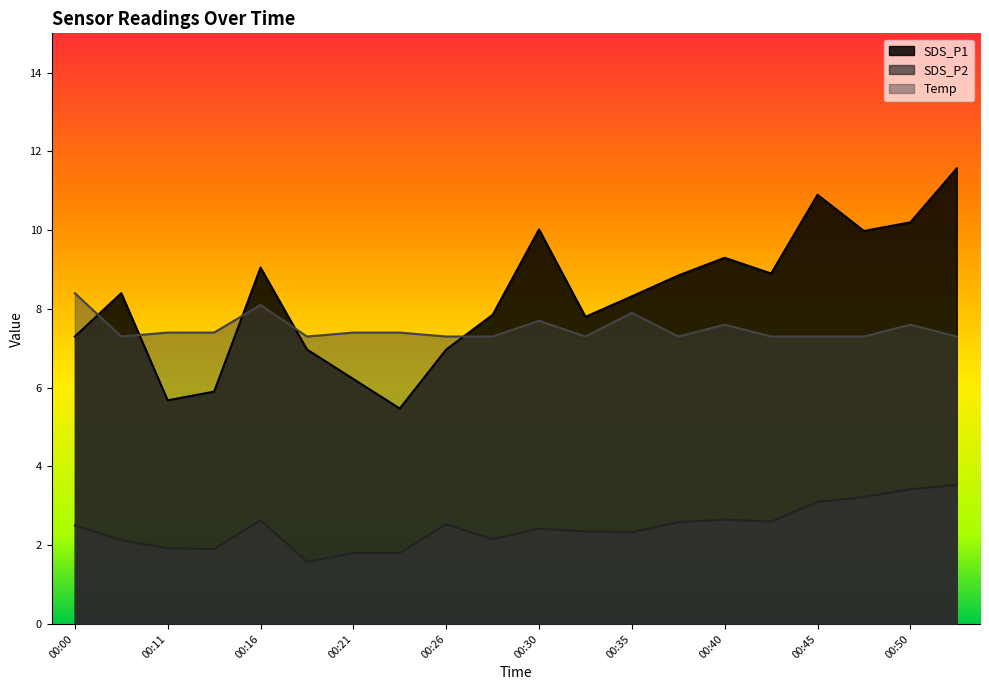

Which series has the largest total across all categories?

SDS_P1